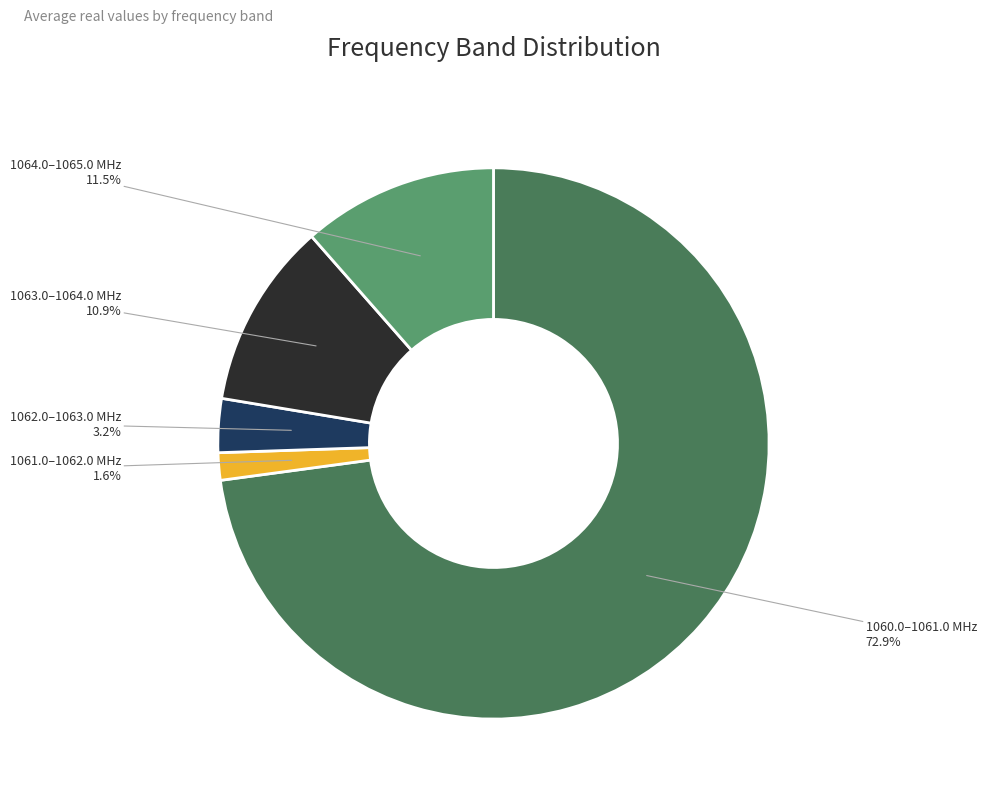

Rank the categories by value from lowest to highest.

1061.0–1062.0 MHz, 1062.0–1063.0 MHz, 1063.0–1064.0 MHz, 1064.0–1065.0 MHz, 1060.0–1061.0 MHz